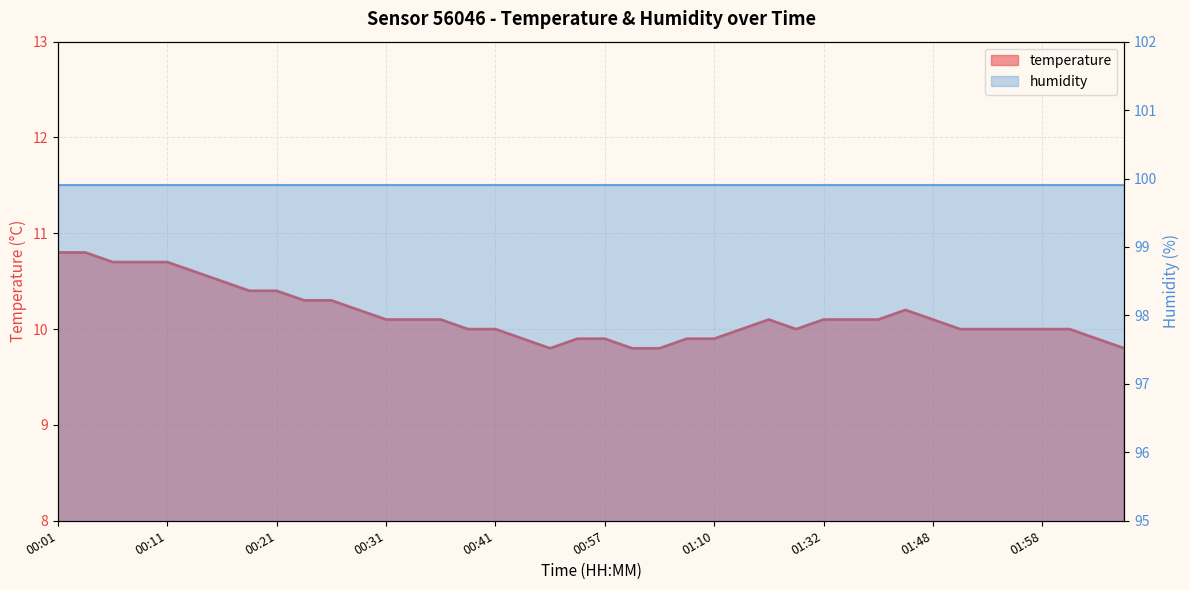

How many interior local peaks (higher than both neighbors) does the data have?

2